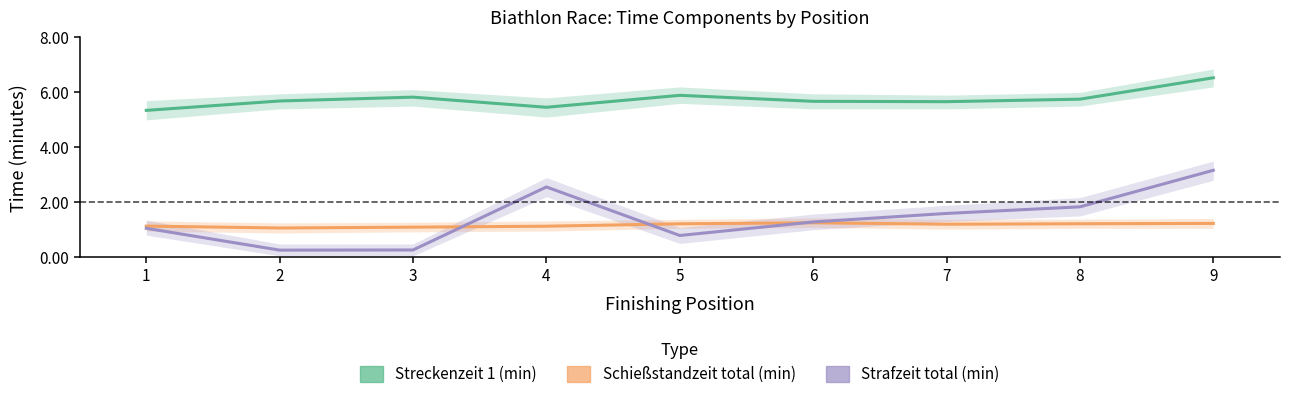

What is the value of the Schießstandzeit total (min) point at the 4th from the left?

1.1